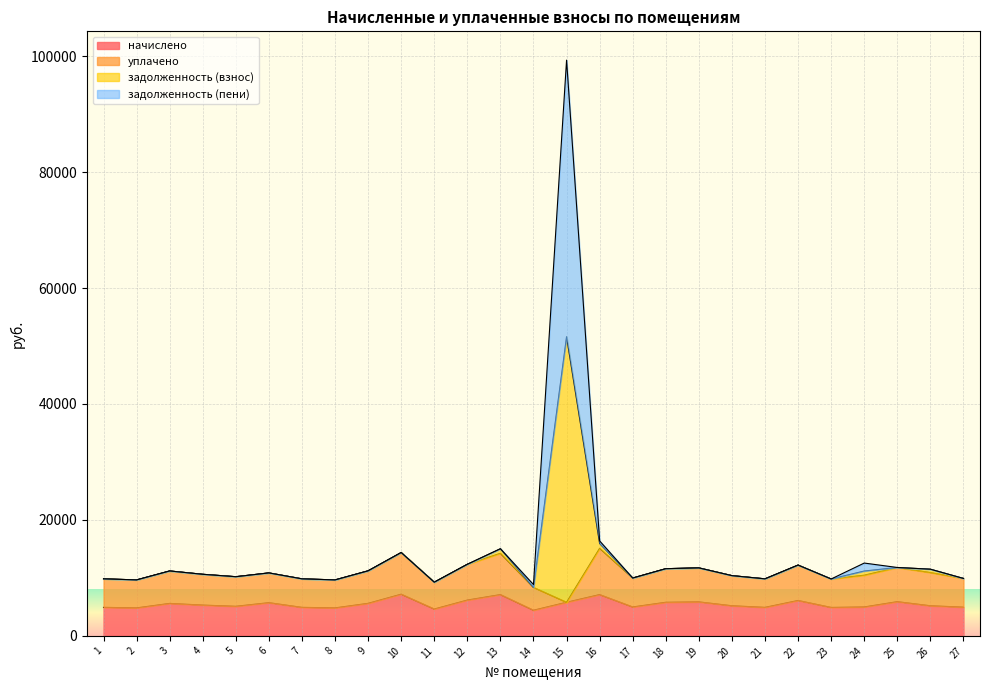

At which category is the sum across all series the highest?

15